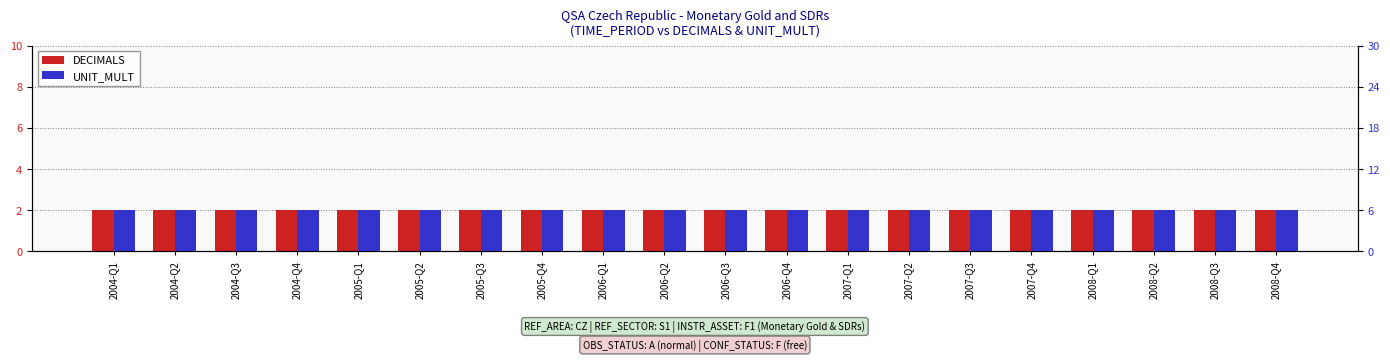

Which has a higher value, 2007-Q2 or 2006-Q4?

2007-Q2